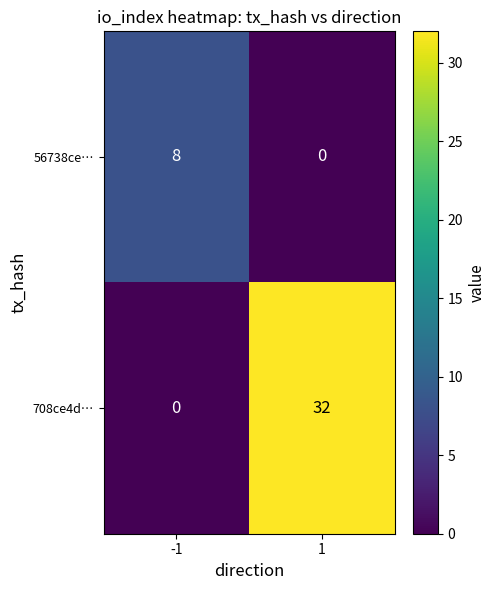

What is the sum of all 56738ce… values?

8